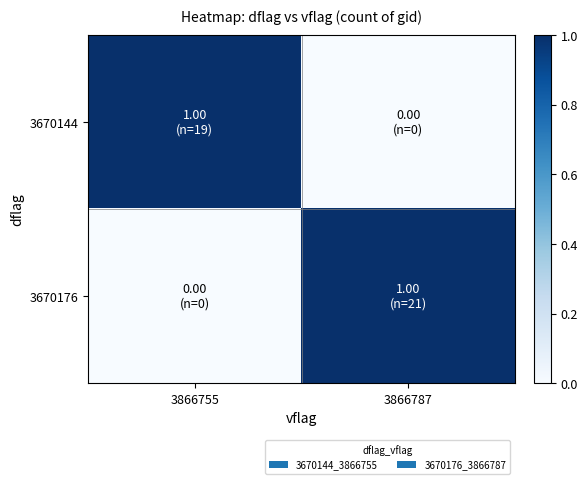

What is the maximum value shown in the chart?

1